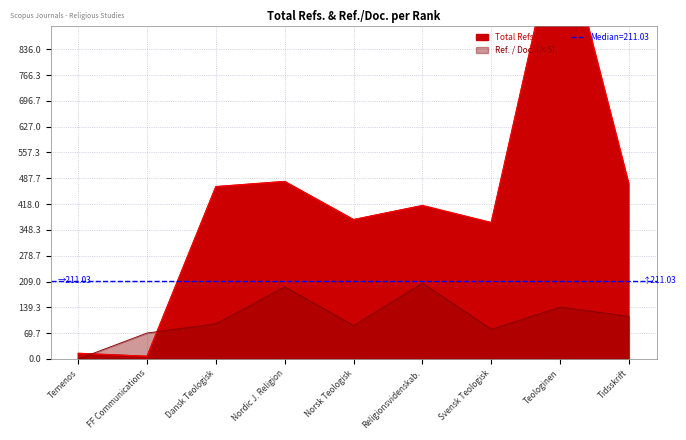

The value of Ref. / Doc. (×5) at Dansk Teologisk is 171. True or false?

False